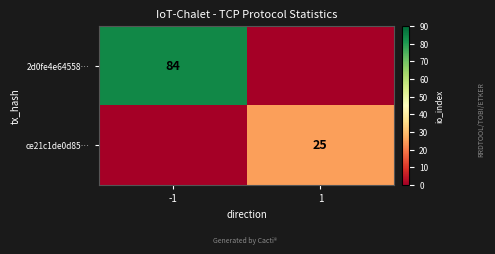

Rank the series by their maximum value, from highest to lowest.

2d0fe4e64558…, ce21c1de0d85…